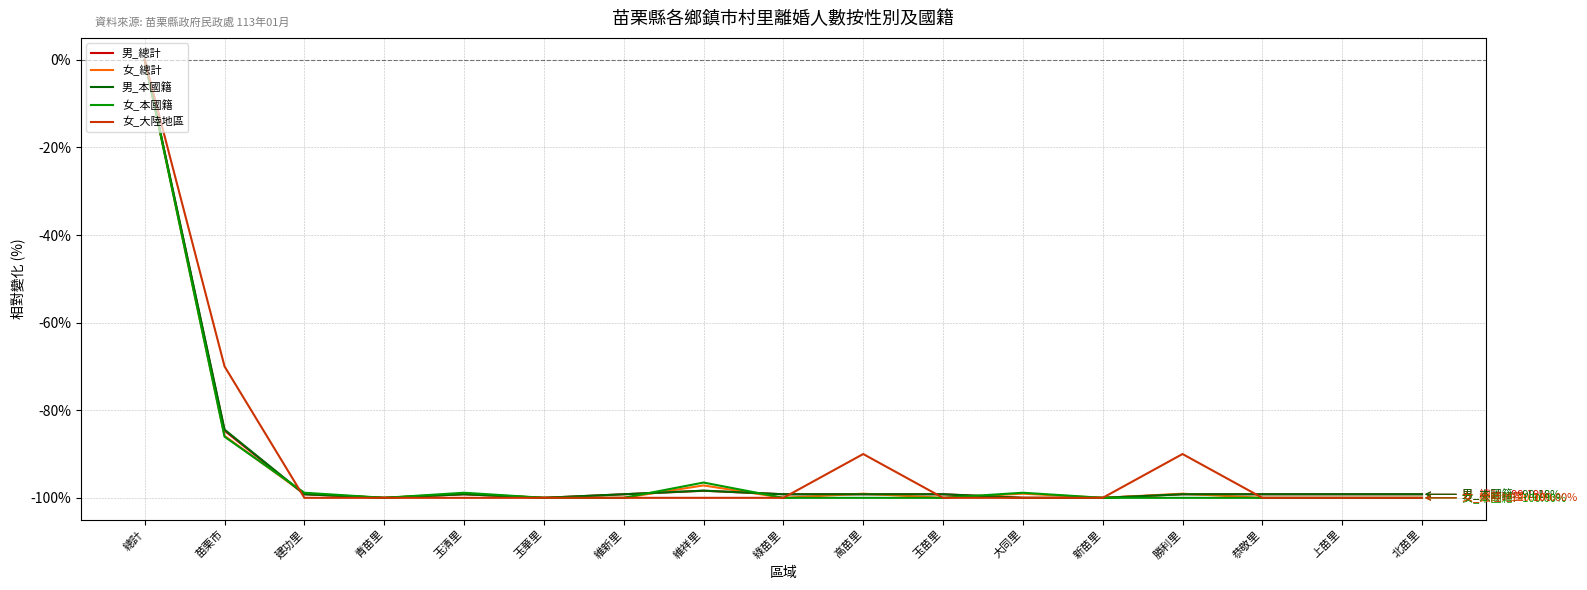

What are all the series names shown in the legend?

男_總計, 女_總計, 男_本國籍, 女_本國籍, 女_大陸地區